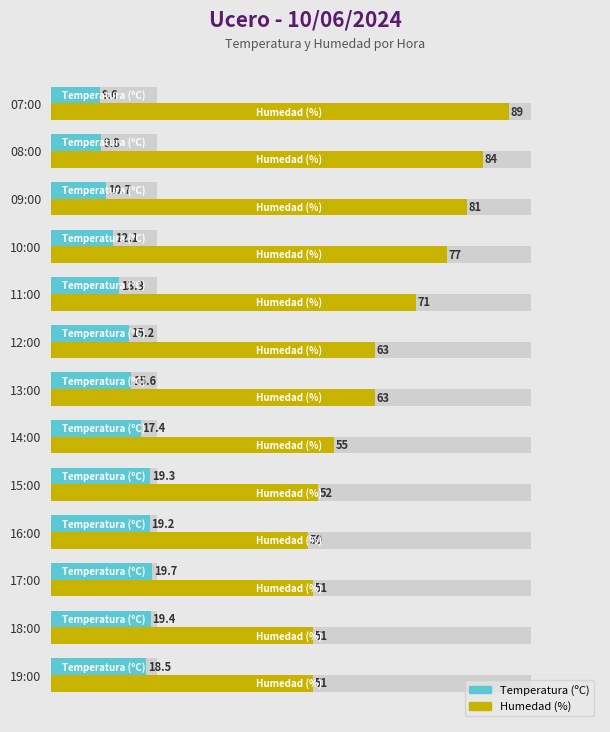

Reading left to right, what are all the values shown in this chart?

Temperatura (ºC): 18.5	19.4	19.7	19.2	19.3	17.4	15.6	15.2	13.3	12.1	10.7	9.8	9.6
Humedad (%): 51.0	51.0	51.0	50.0	52.0	55.0	63.0	63.0	71.0	77.0	81.0	84.0	89.0